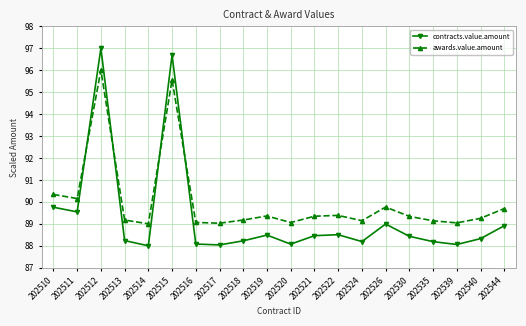

What is the minimum value for contracts.value.amount?

88.0